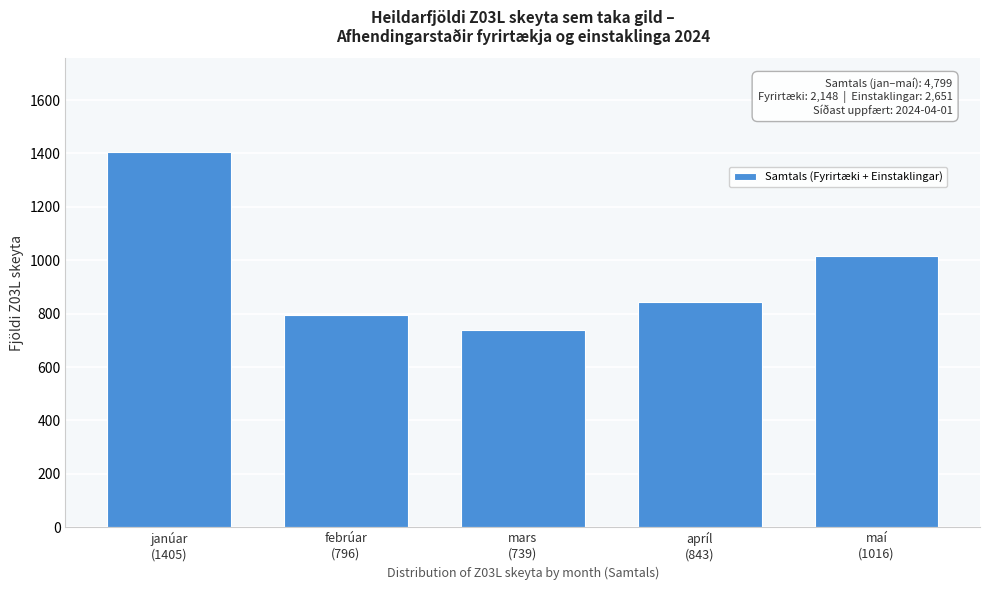

Reading left to right, list all the values displayed in this chart.

1405	796	739	843	1016